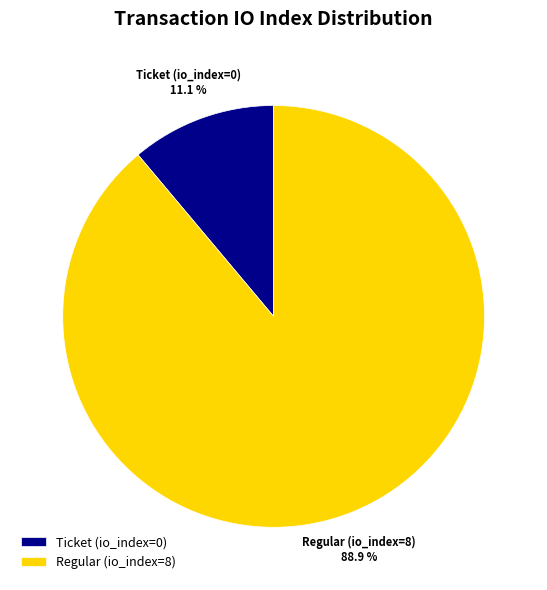

How many slices are in this pie chart?

2